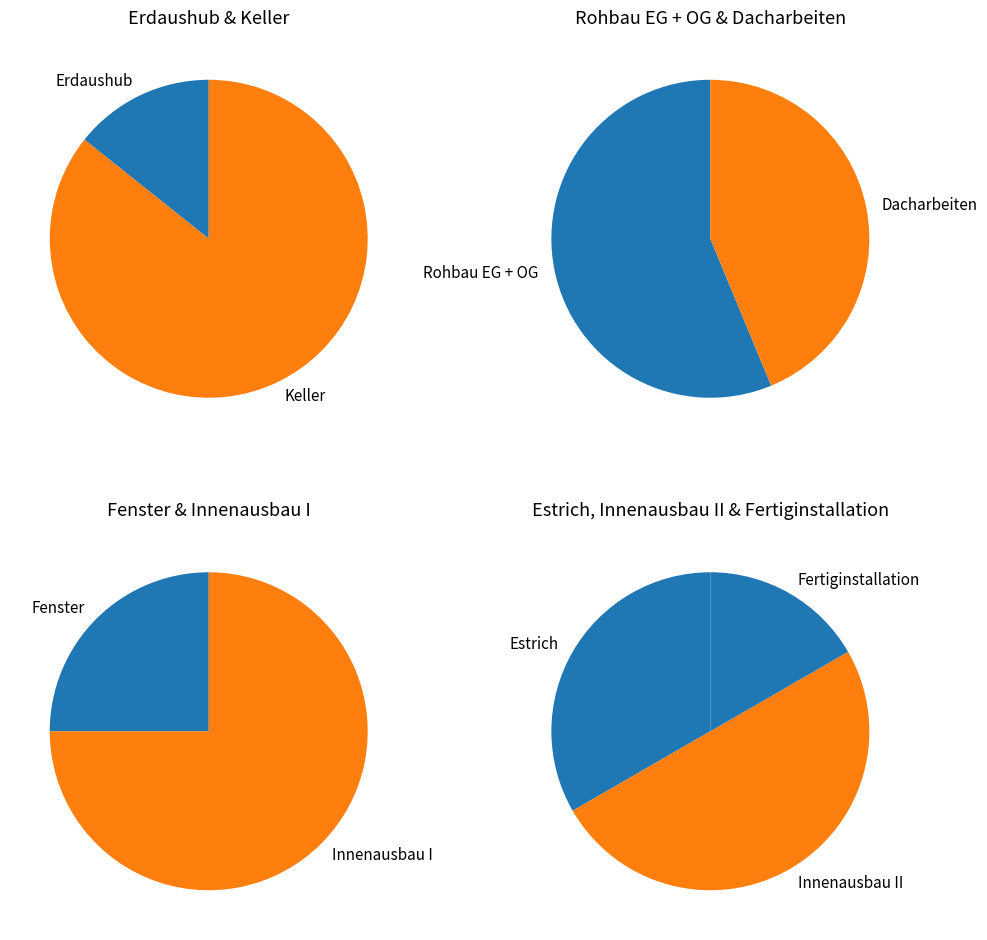

Does Innenausbau II account for over 50% of the chart?

No